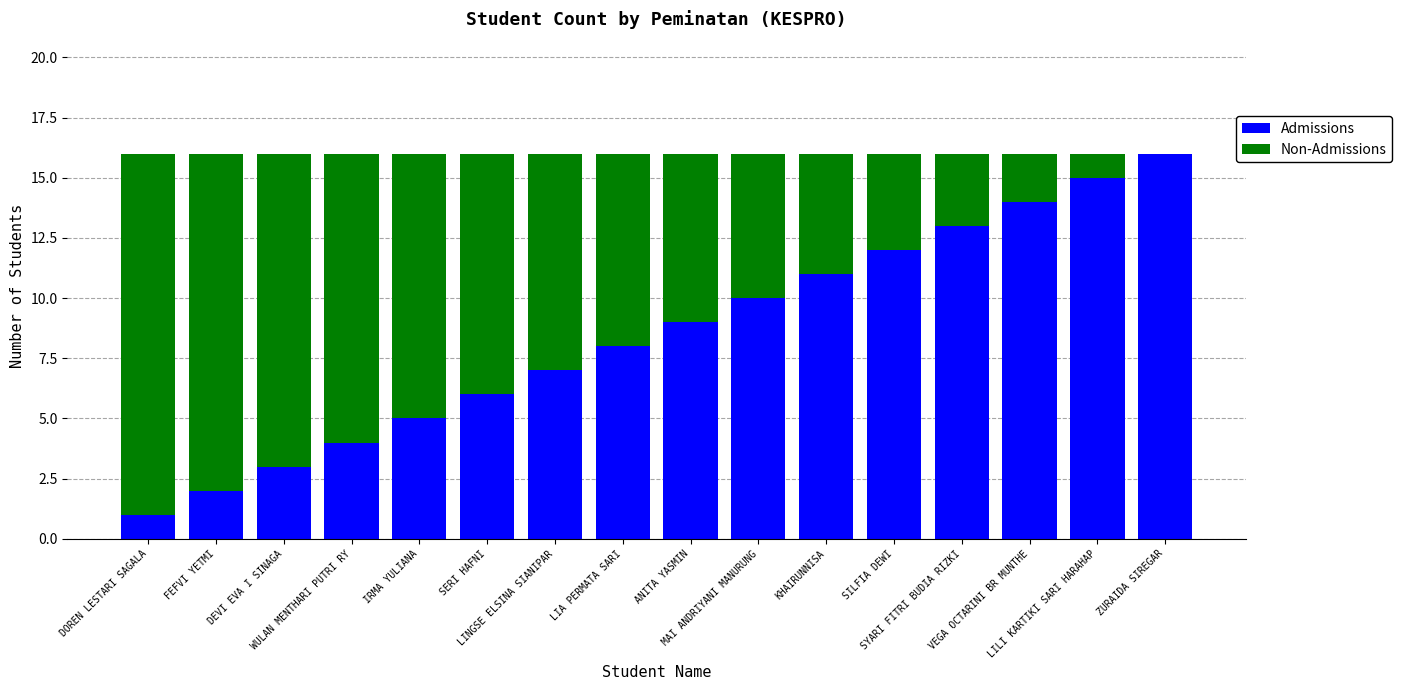

What is the sum of all Admissions values?

136